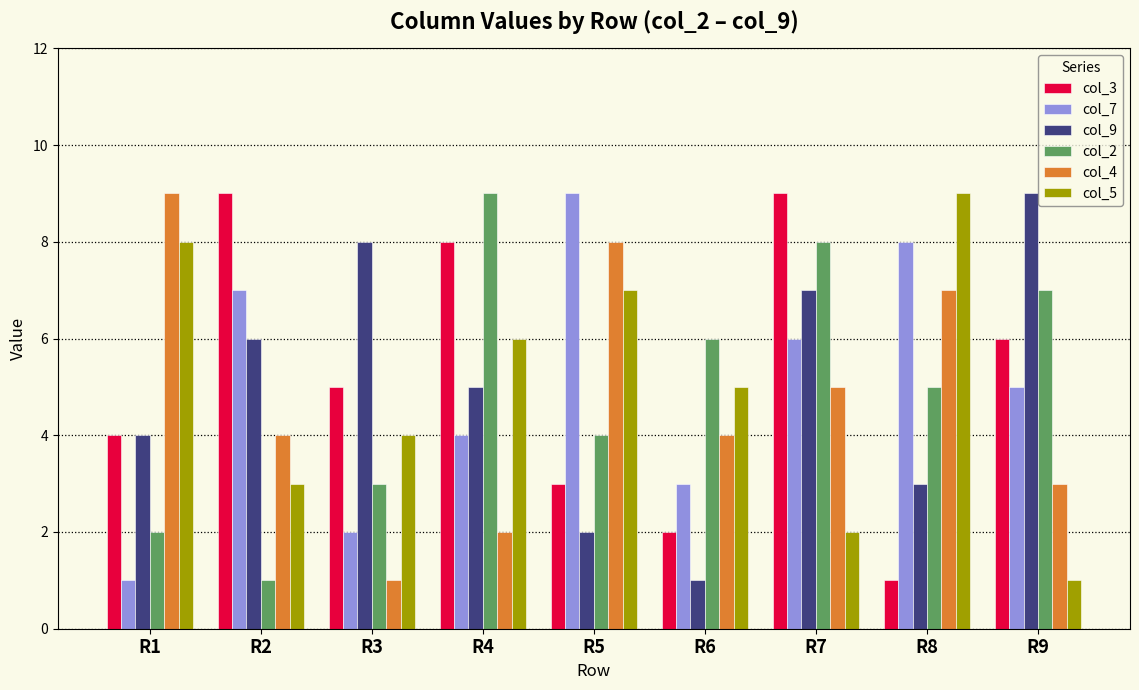

Where does the col_5 series first go above 5?

R1